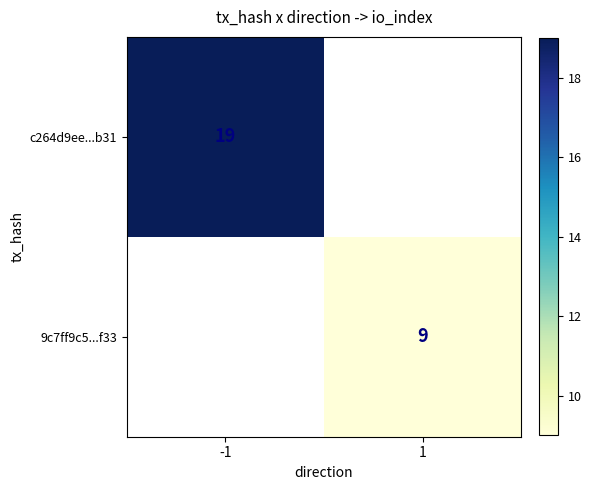

The value of 9c7ff9c5...f33 at 1 is 14. True or false?

False